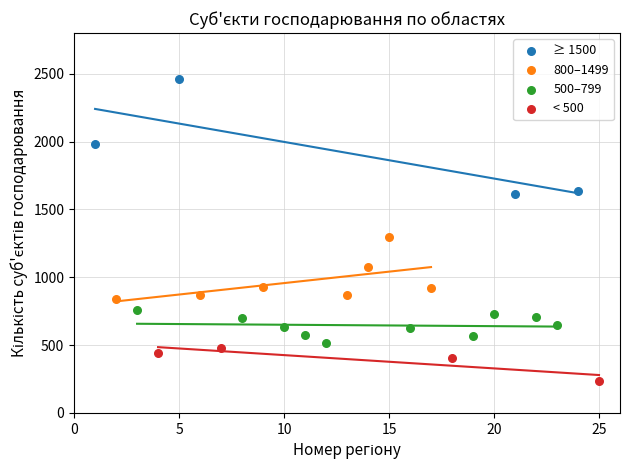

Which series reaches the maximum Y coordinate?

≥ 1500